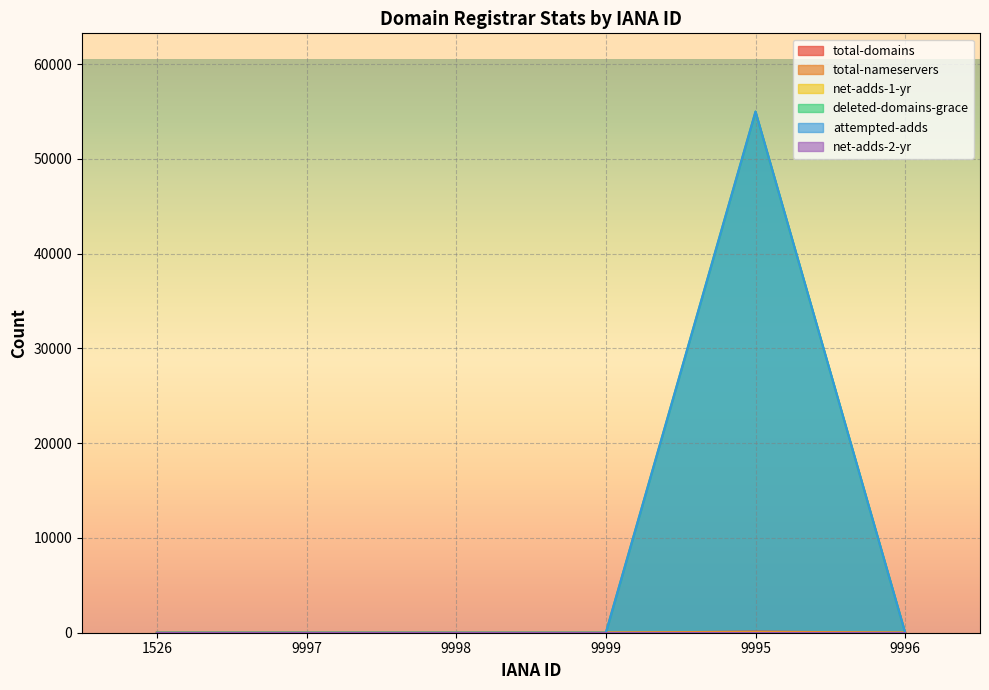

How many lines are shown in the chart?

6